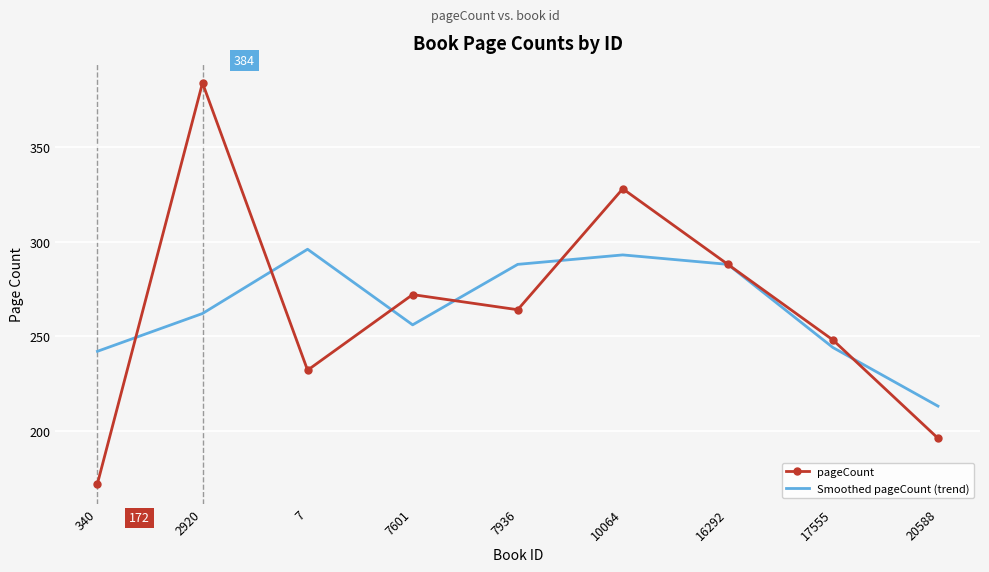

What position from the left is 20588?

9